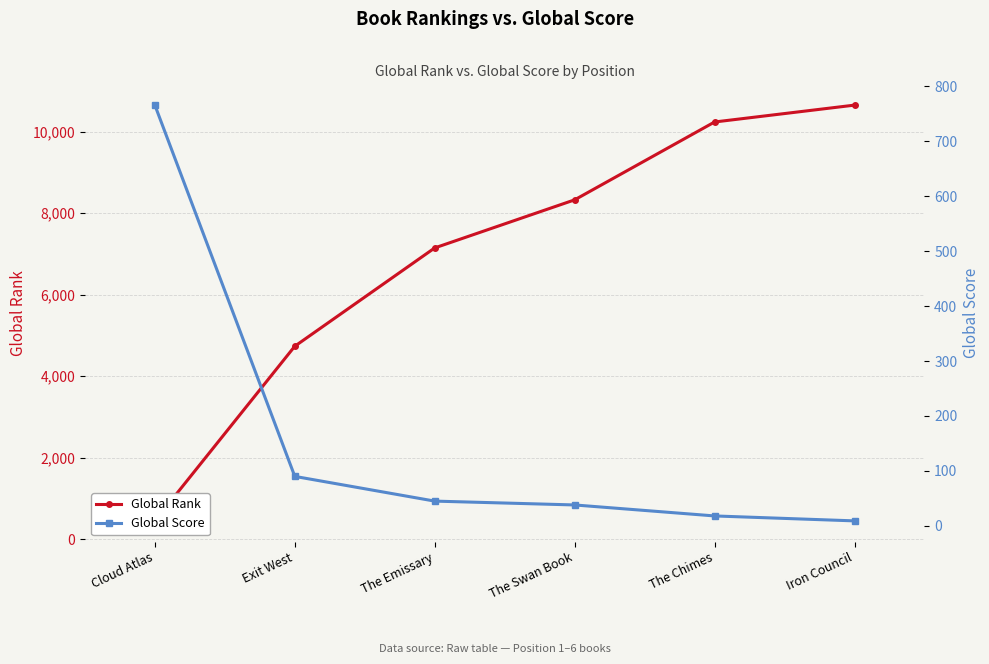

Is the value of Global Rank at Exit West greater than the value of Global Score at The Swan Book?

Yes